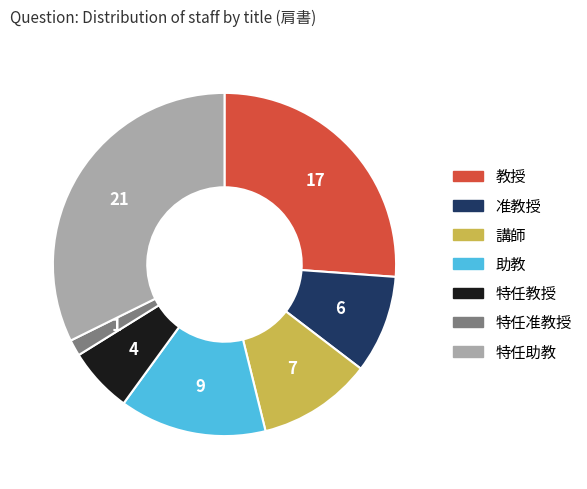

Which category has the biggest portion of the pie?

特任助教